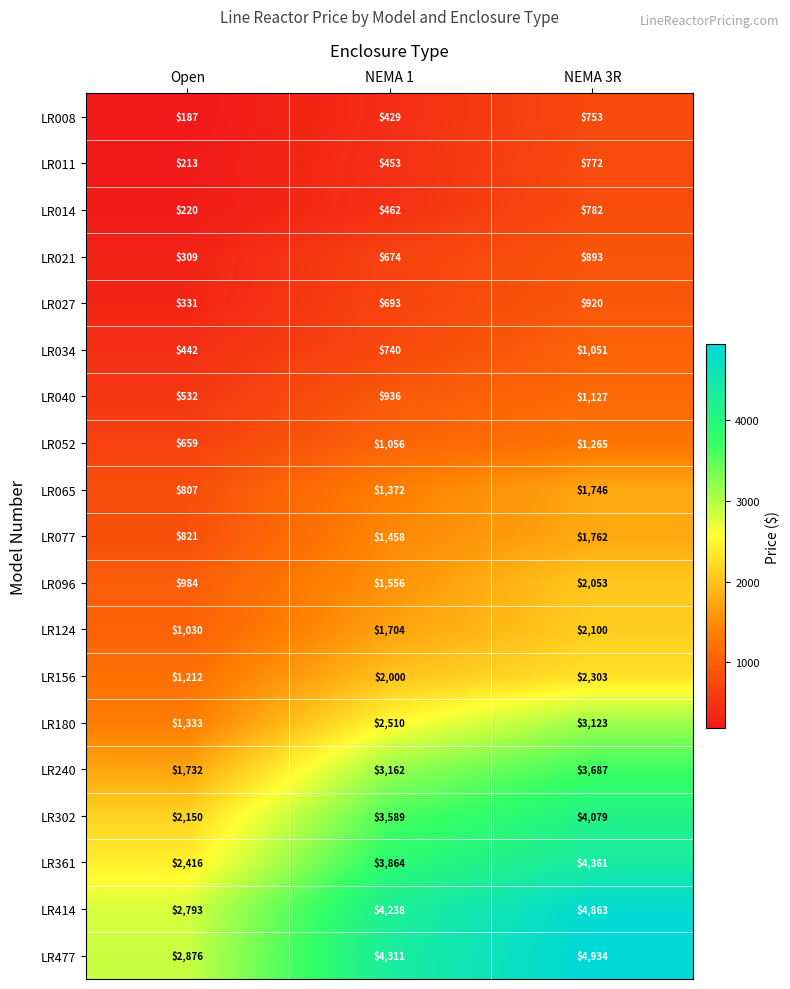

The LR011 series shows 328 at Open. True or false?

False